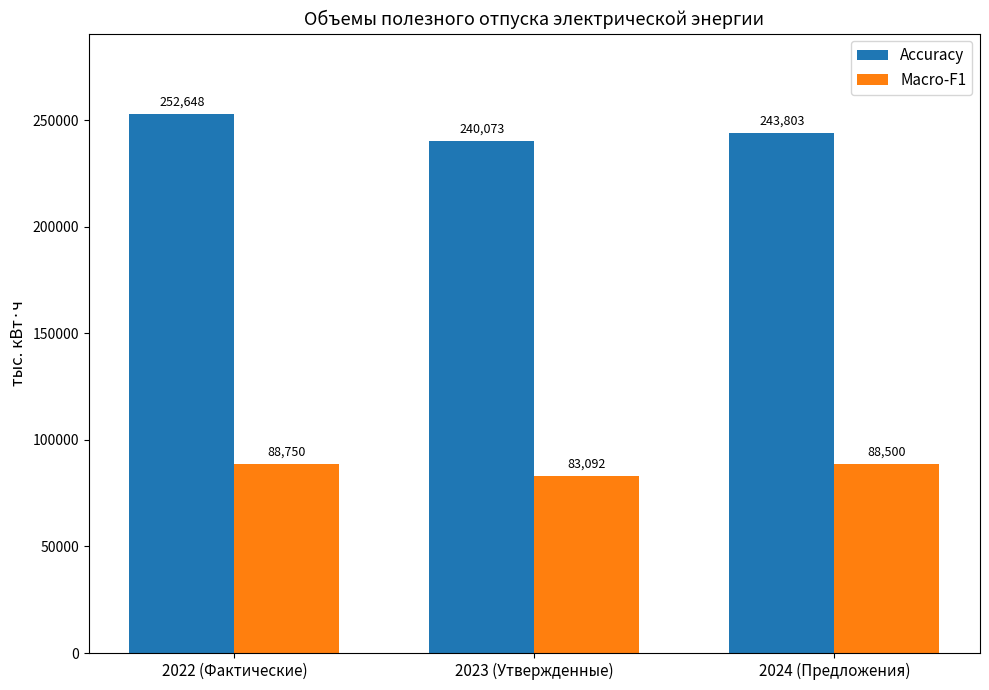

What is the difference between the maximum and second lowest values in the Accuracy series?

8844.8